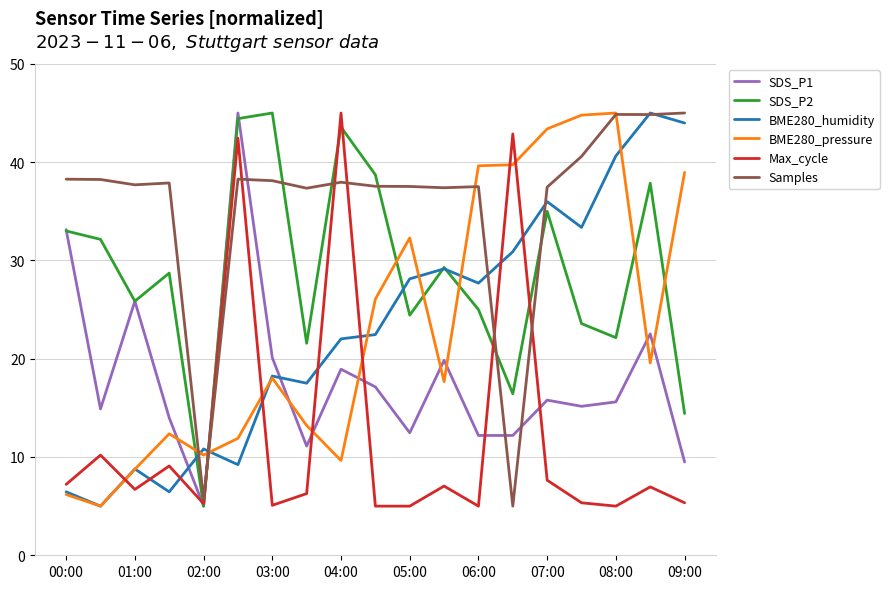

Which series has the largest total across all categories?

Samples